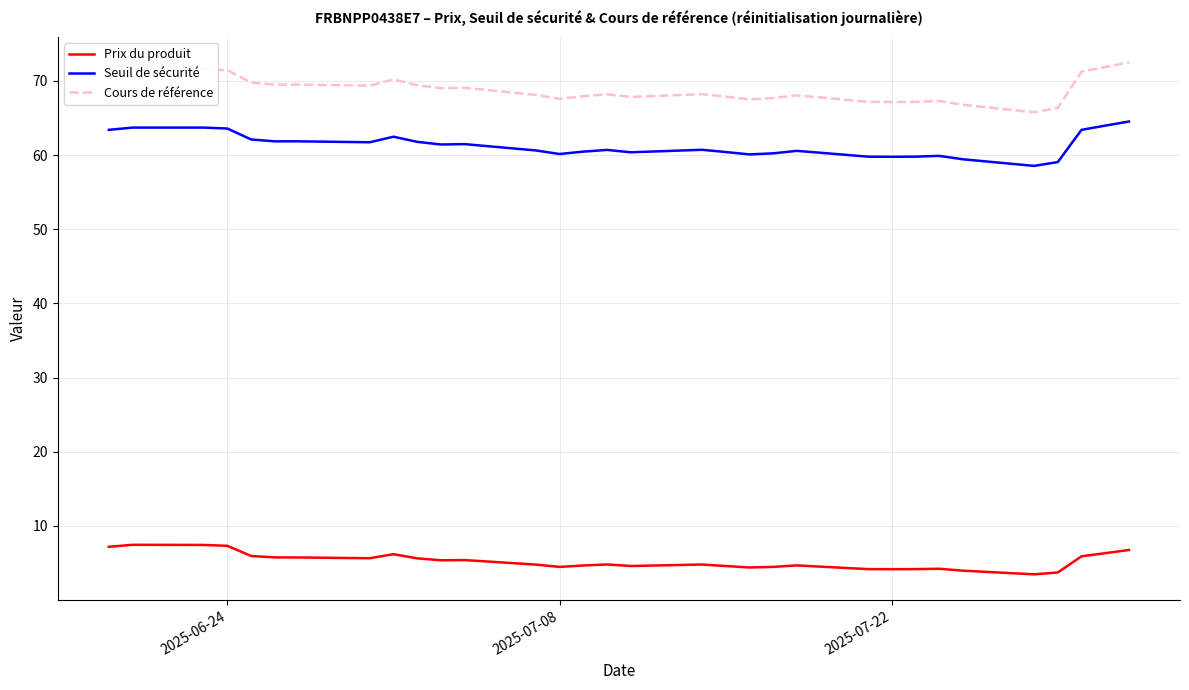

True or false: Prix du produit and Seuil de sécurité cross at least once.

False